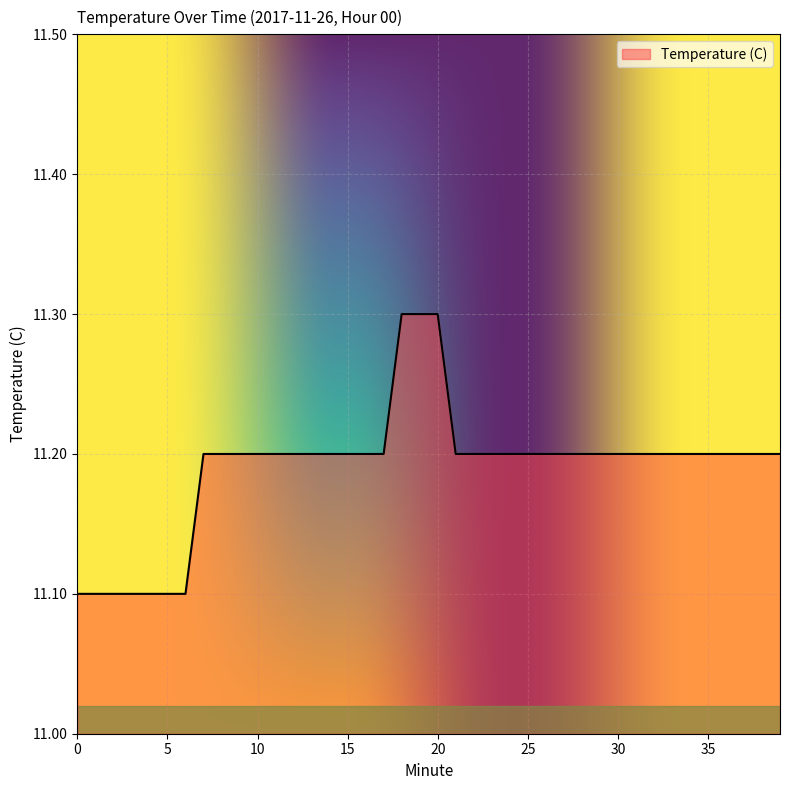

What is the minimum value shown in the chart?

11.1